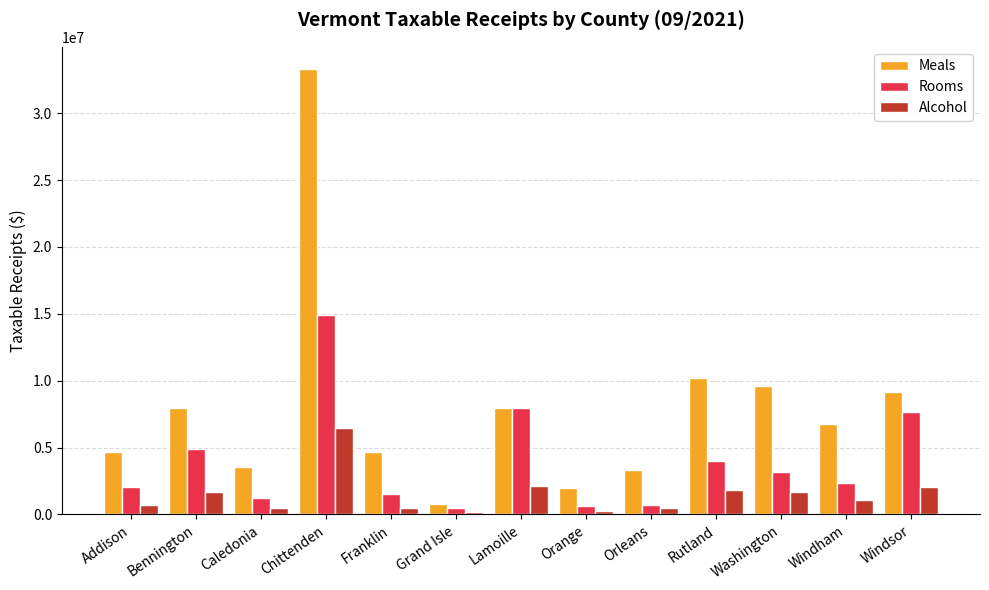

What is the maximum value shown in the chart?

33300700.2